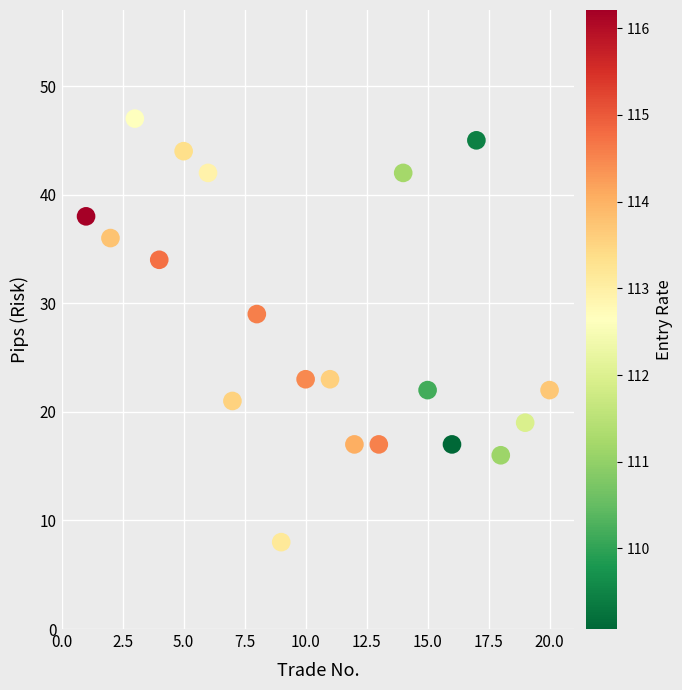

What is the range of X values (max minus min)?

19